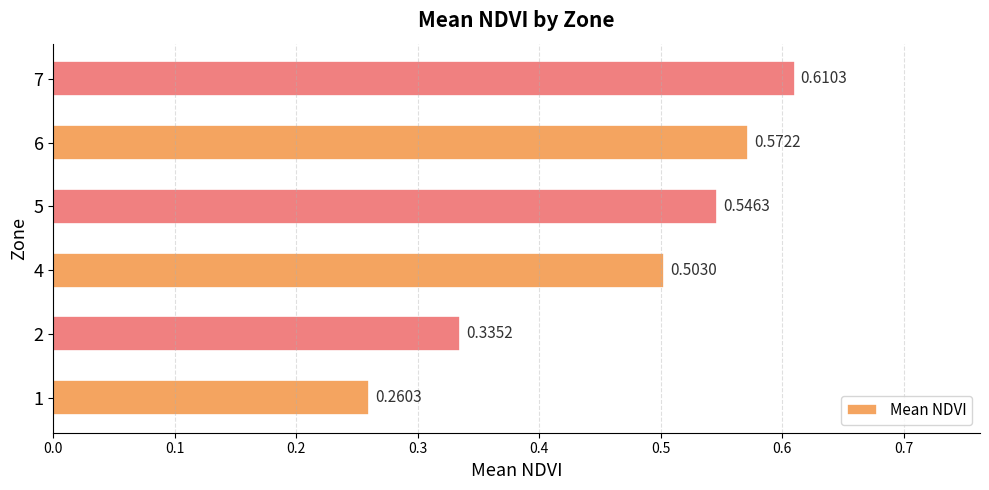

How many bars are there in total?

6